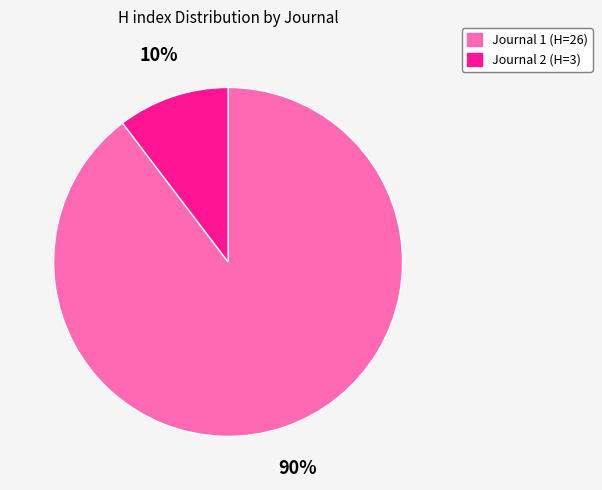

Is it true that Journal 1 (H=26) is 97% of the pie?

False